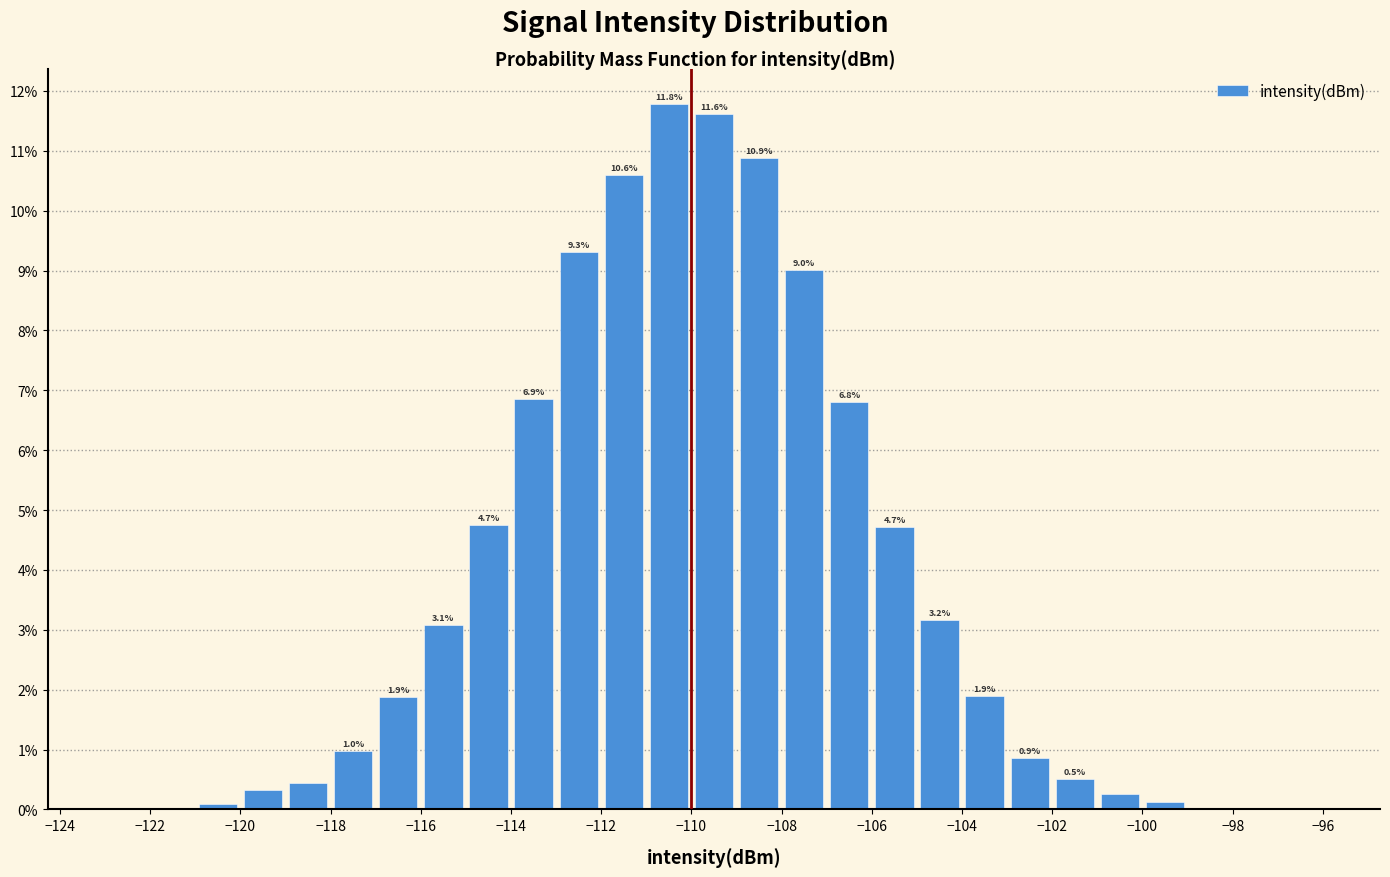

Over which range of the x-axis is the bar tallest?

-111 to -110